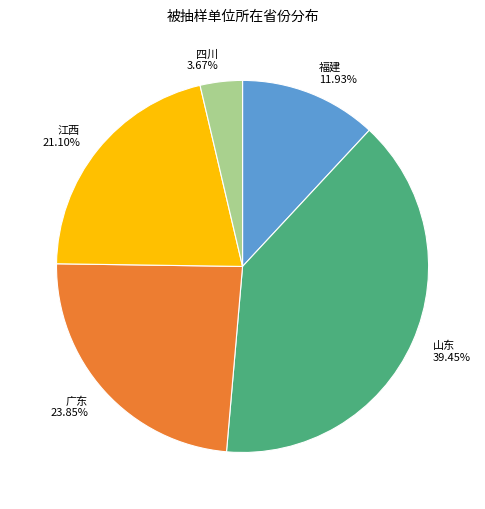

Does 山东 39.45% account for over 50% of the chart?

No